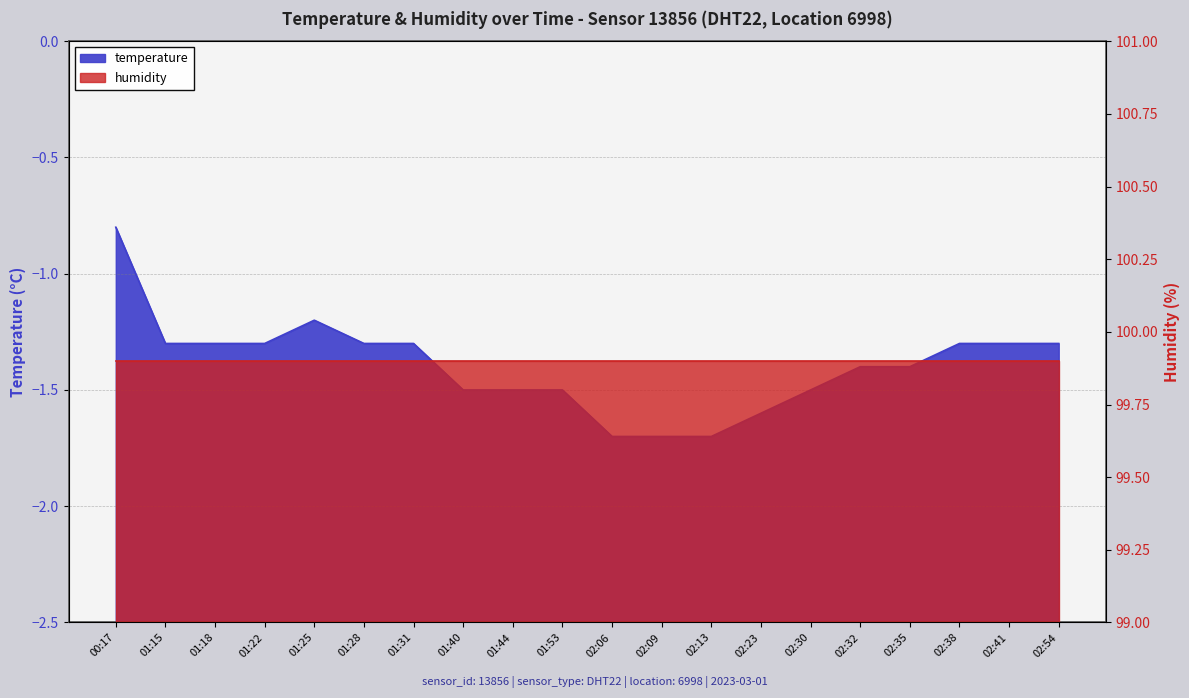

What is the label of the 7th point from the right?

02:23